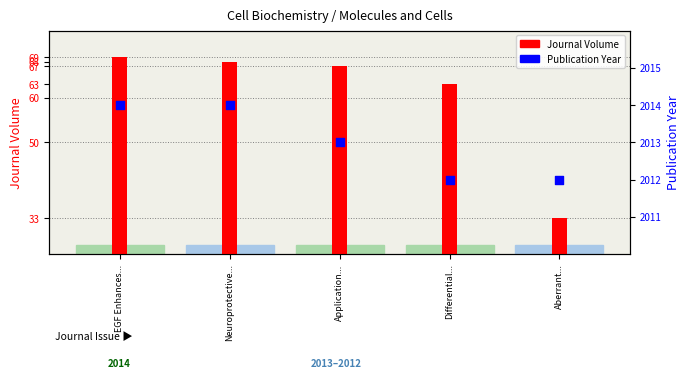

What is the total value across all series at Neuroprotective...?

2082